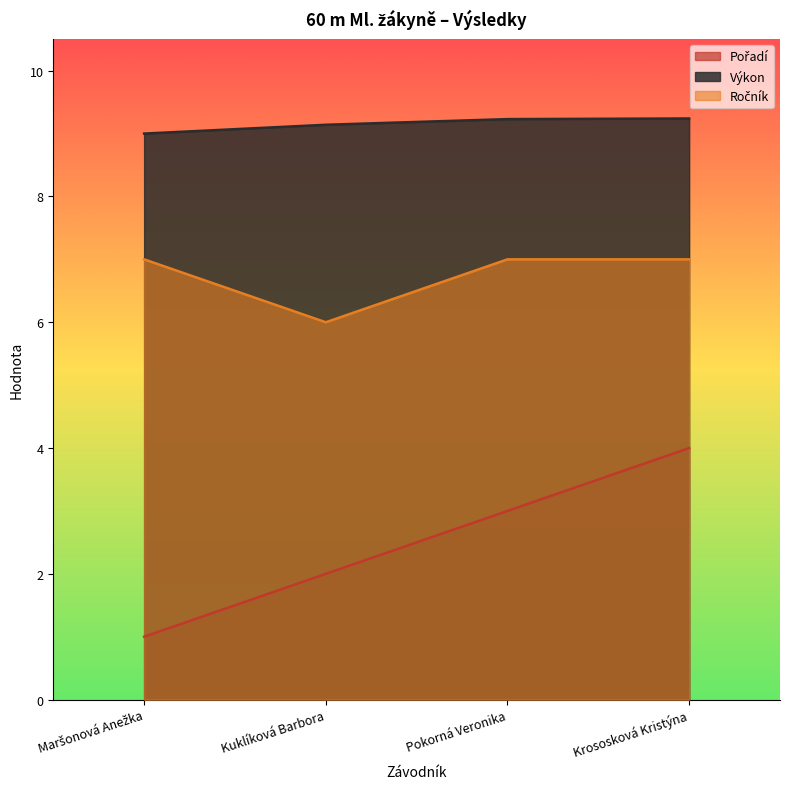

How many data points does each series have?

4